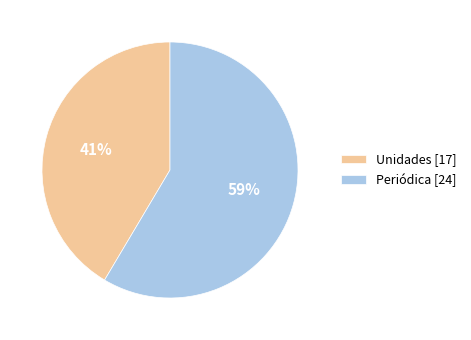

Does any single category account for the majority?

Yes